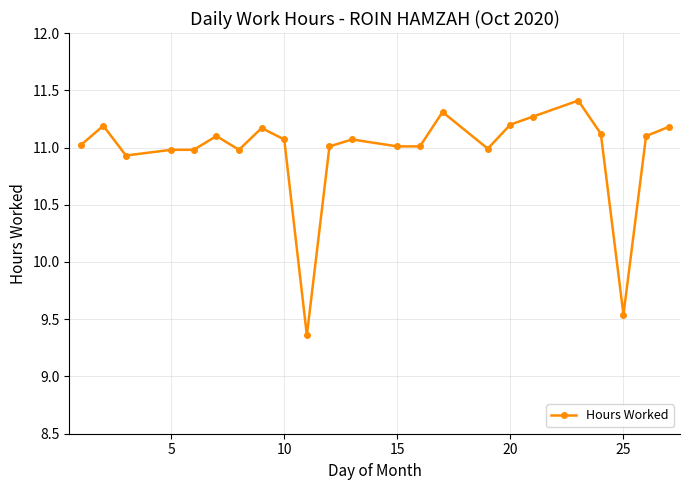

How many categories are shown in the chart?

23